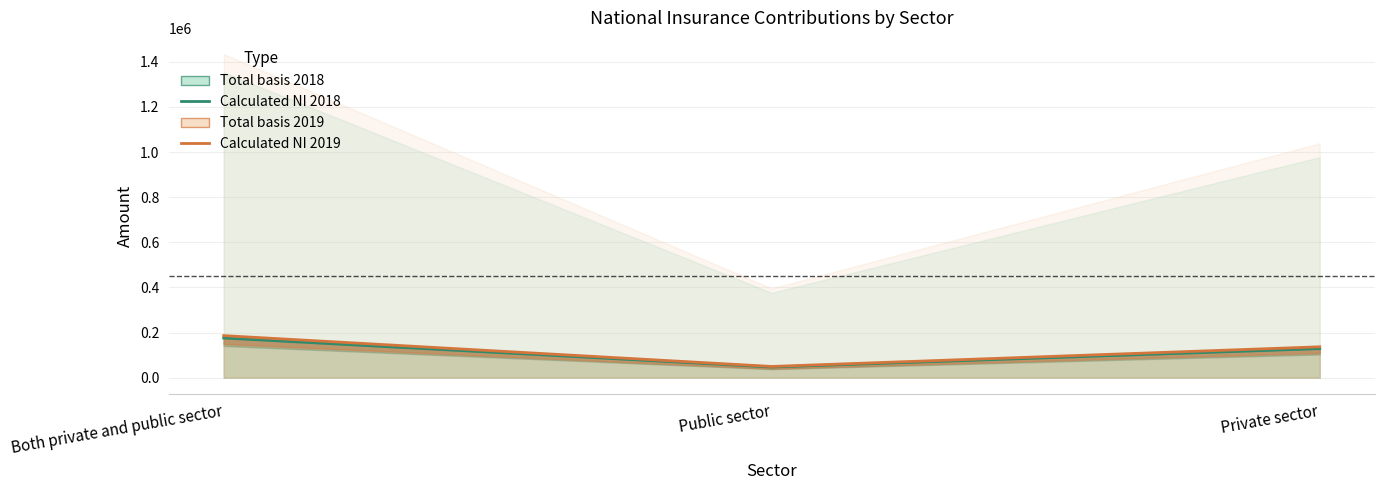

Rank the categories by Calculated NI 2018 value from lowest to highest.

Public sector, Private sector, Both private and public sector